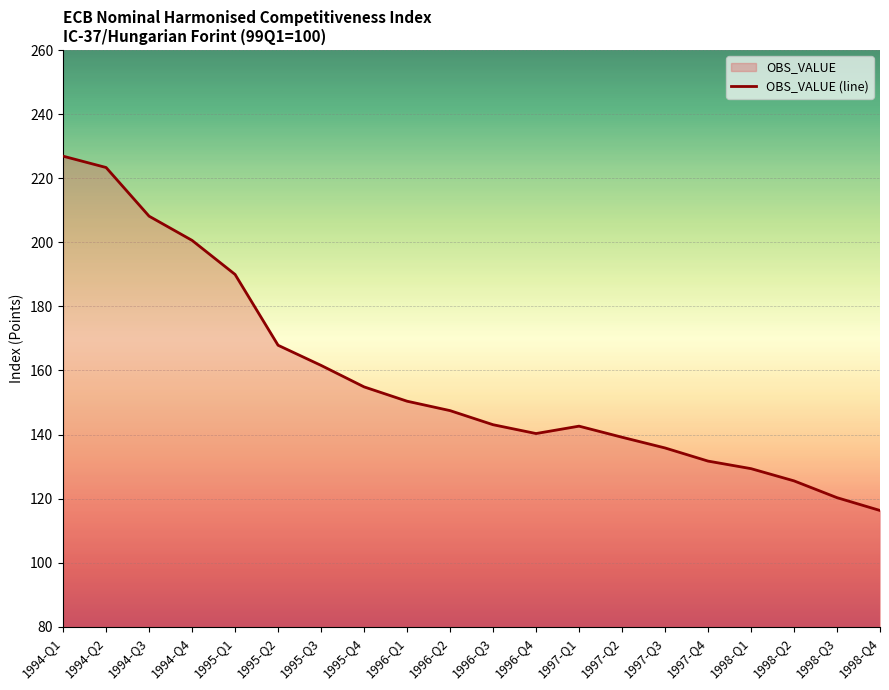

Is it true that the value at 1997-Q3 is 135.8?

True